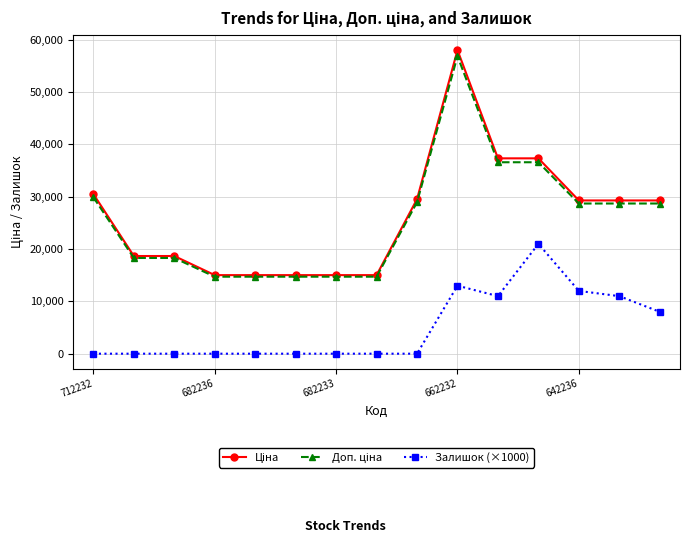

True or false: Залишок (×1000) has more than 0 interior local peaks.

True